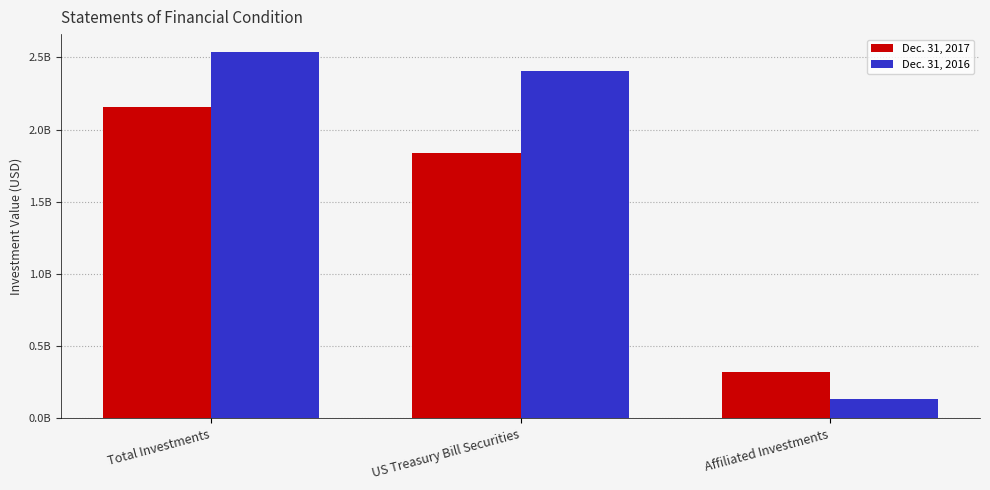

What is the label of the 2nd bar from the left?

US Treasury Bill Securities